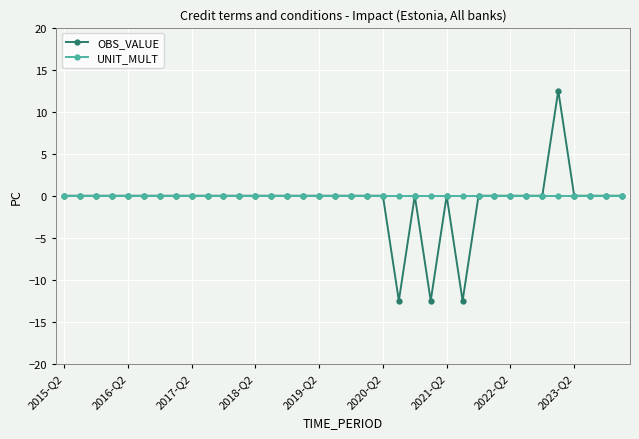

List the series in order of their peak value, highest first.

OBS_VALUE, UNIT_MULT